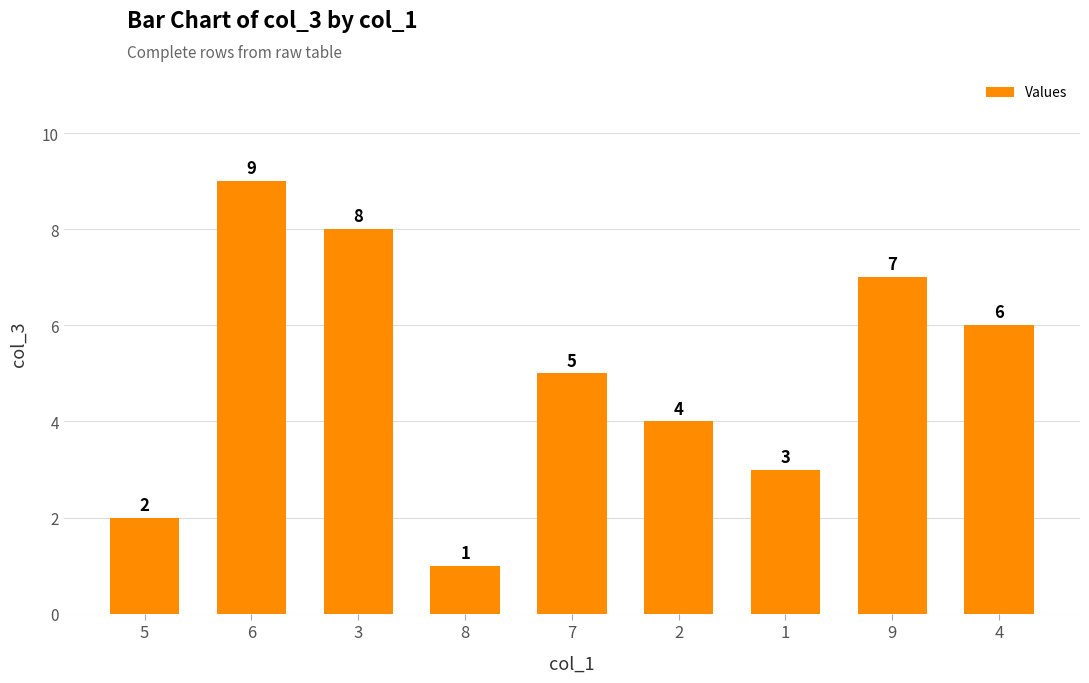

Is it true that the value at 3 is 8?

True